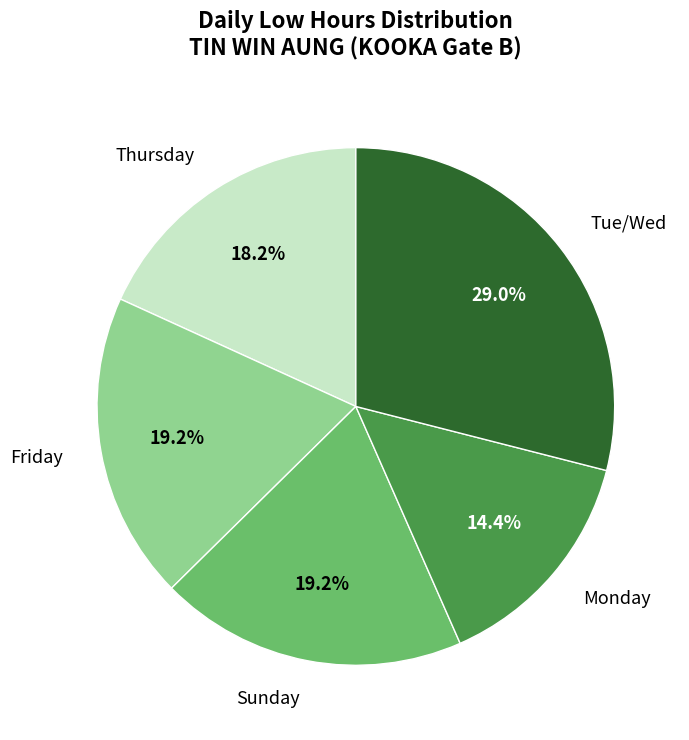

Is there a majority slice in this chart?

No